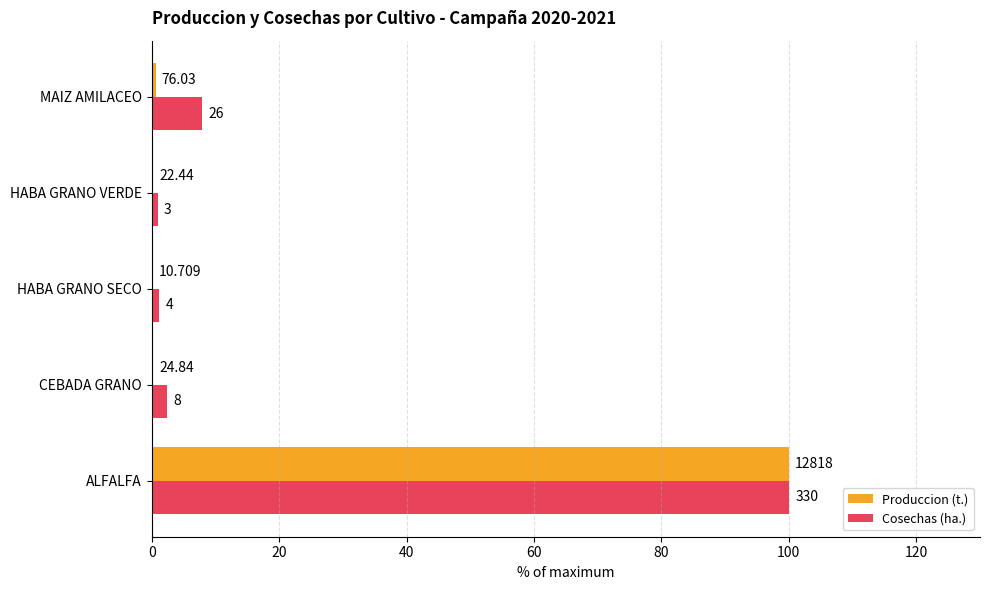

What are all the series names shown in the legend?

Produccion (t.), Cosechas (ha.)